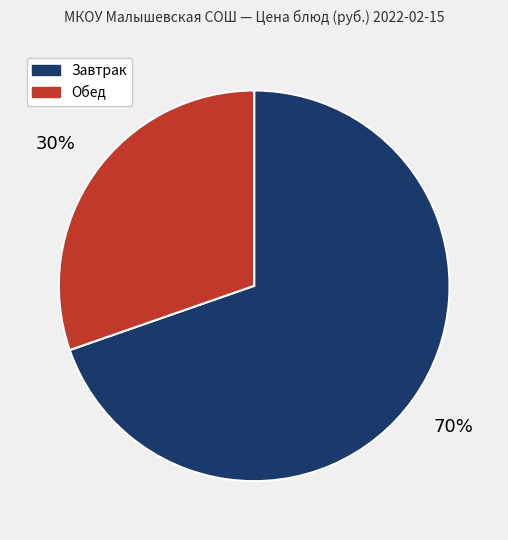

Is there a majority slice in this chart?

Yes